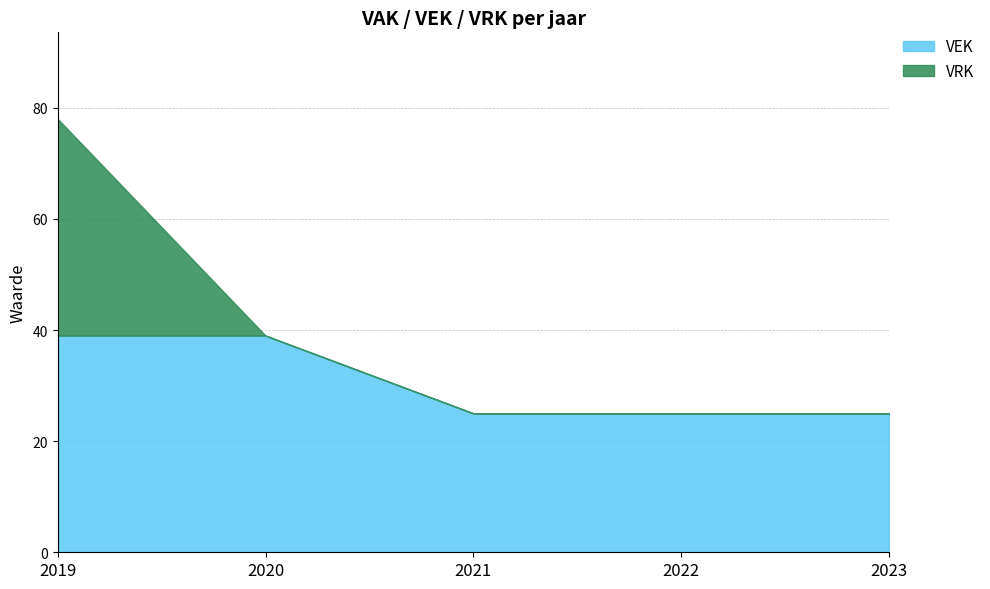

Reading left to right, list all the values displayed in this chart.

VEK: 39	39	25	25	25
VRK: 39	0	0	0	0